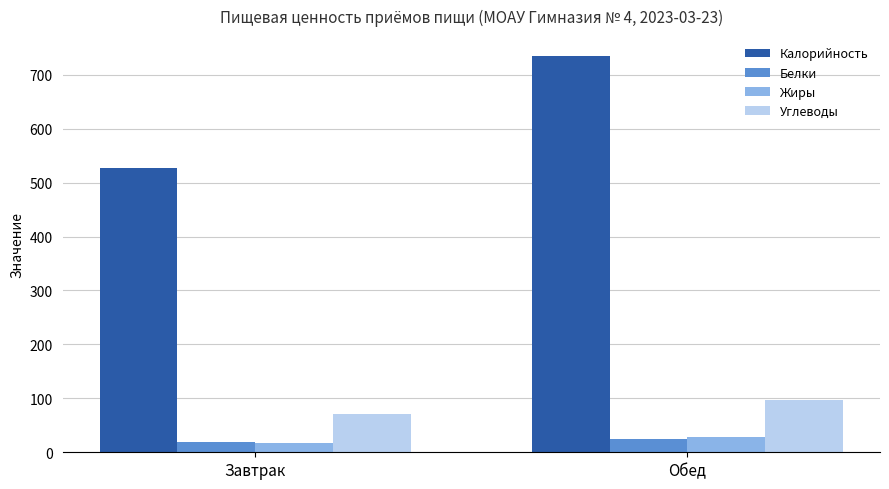

Which series has the largest range (max minus min)?

Калорийность